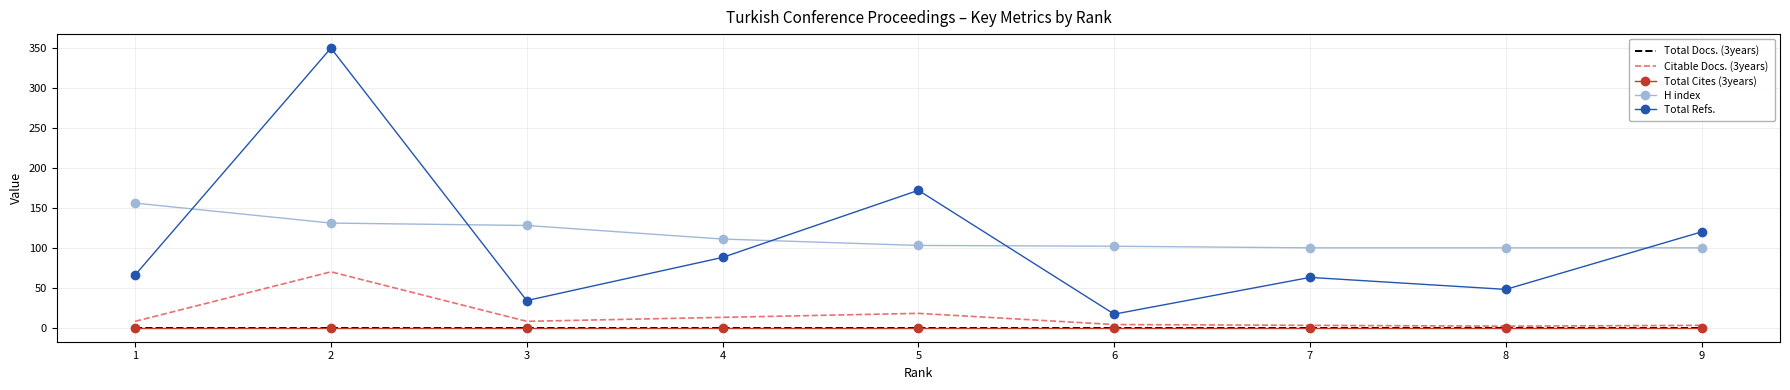

What is the maximum value shown in the chart?

350